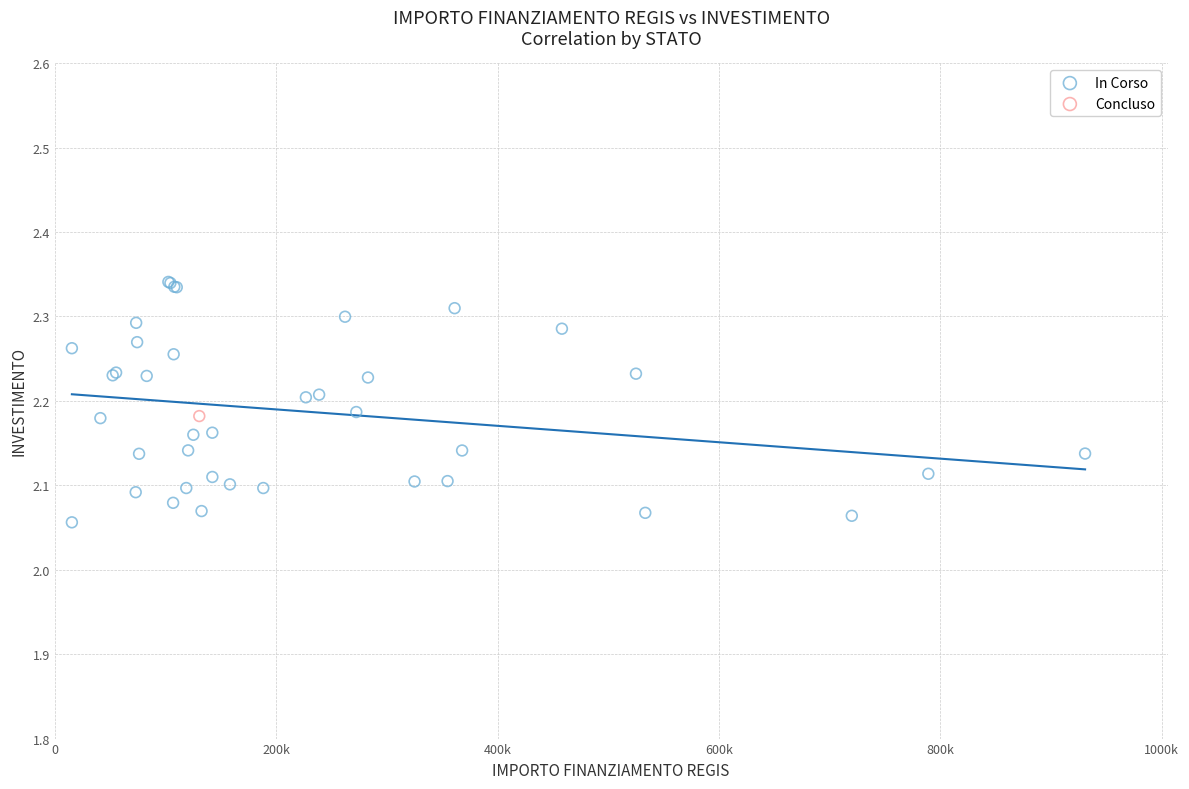

What are all the series names shown in the legend?

In Corso, Concluso